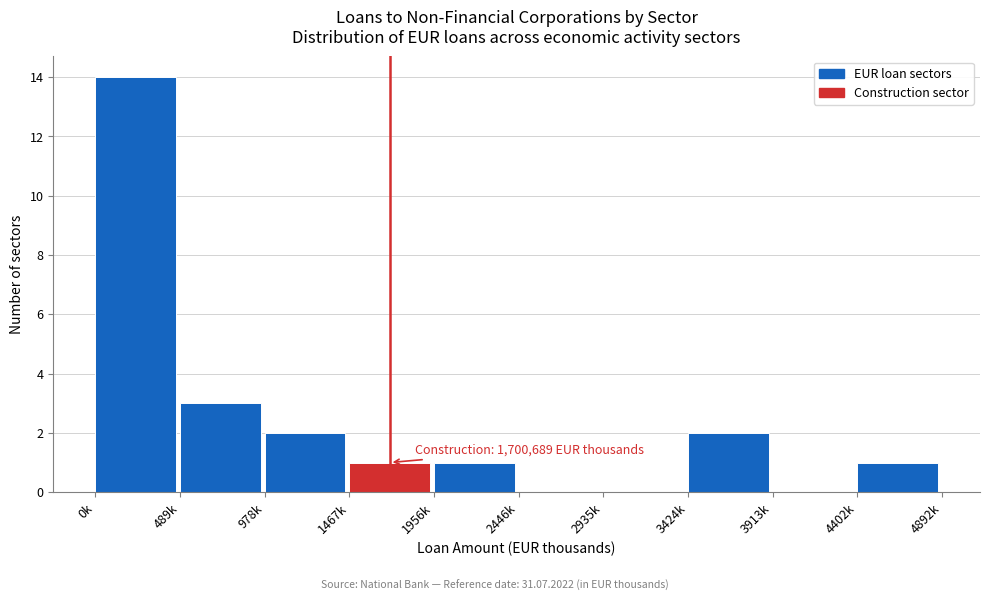

Reading left to right, extract all data points from this chart.

0k=14	489k=3	978k=2	1467k=1	1956k=1	2446k=0	2935k=0	3424k=2	3913k=0	4402k=1